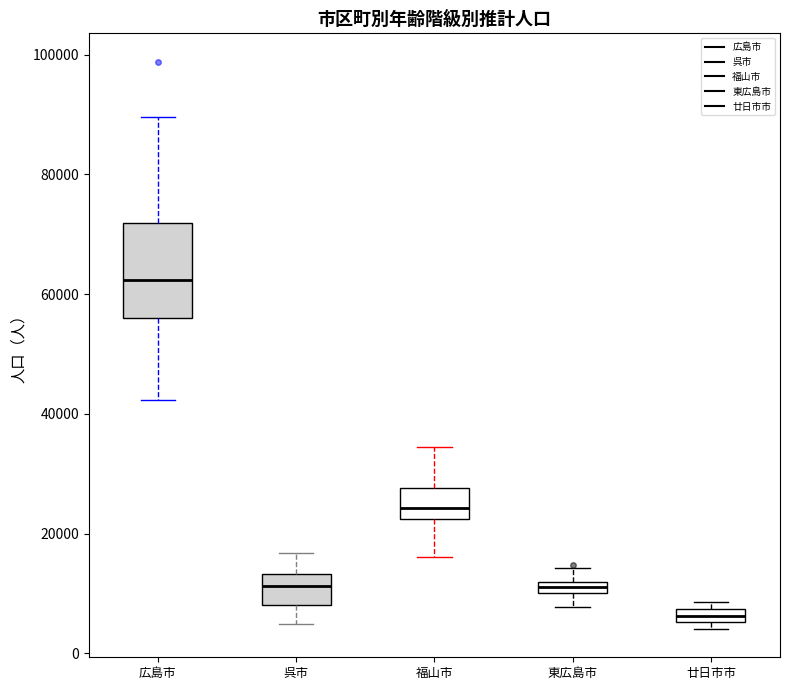

Comparing the boxes themselves (not the whiskers), which one is the tallest?

広島市